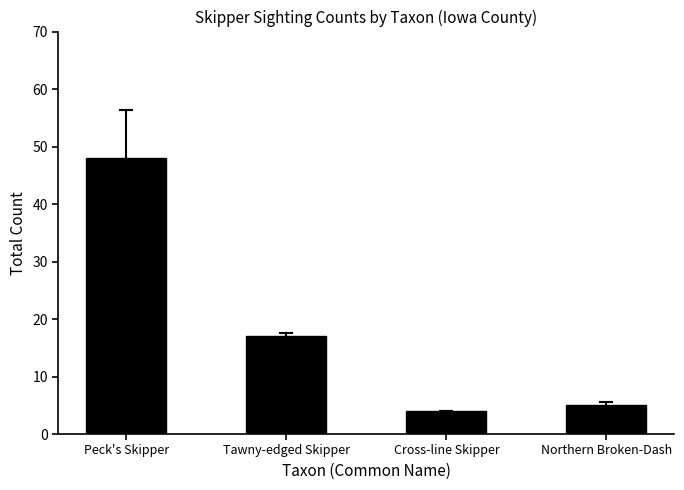

What is the value of the 2nd bar from the left?

17